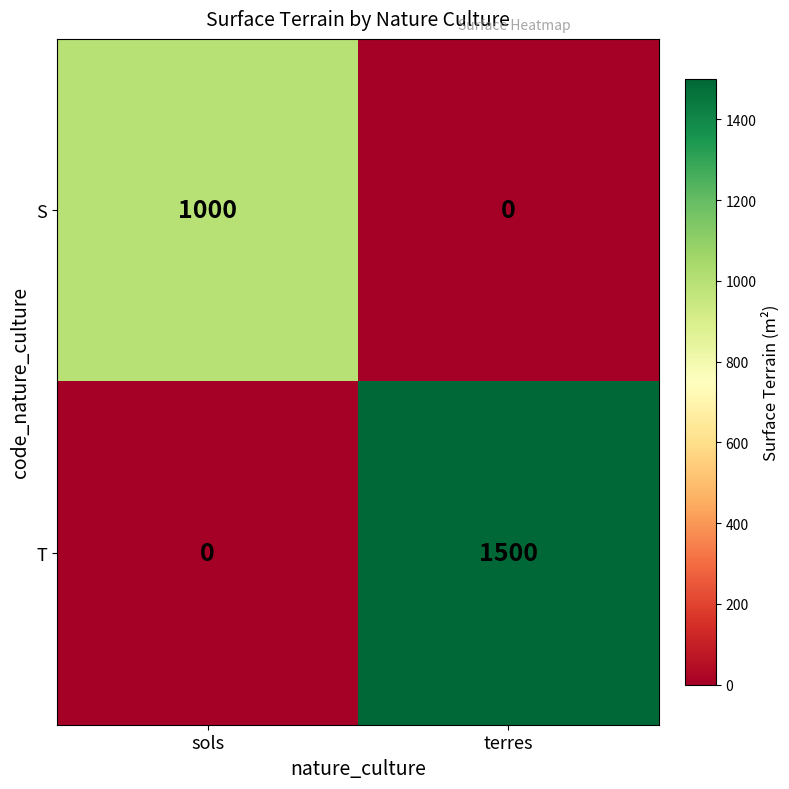

How many distinct data groups are displayed?

2